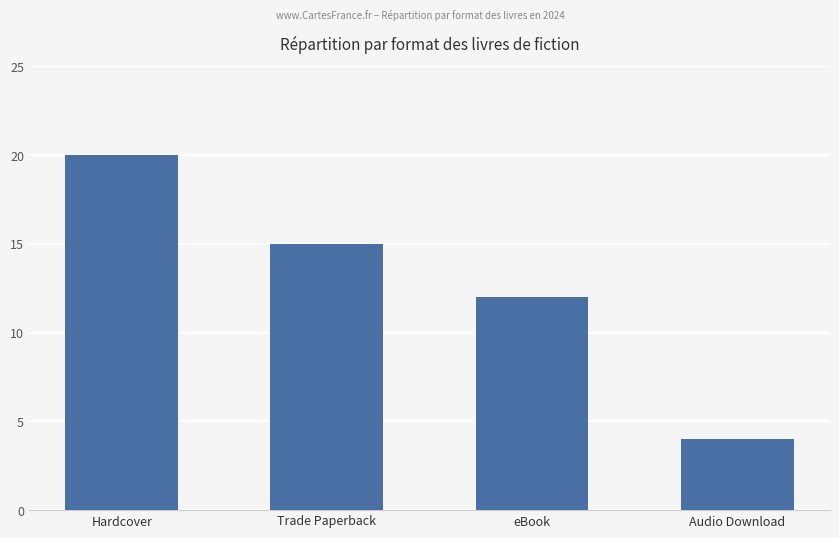

What is the greatest value displayed?

20